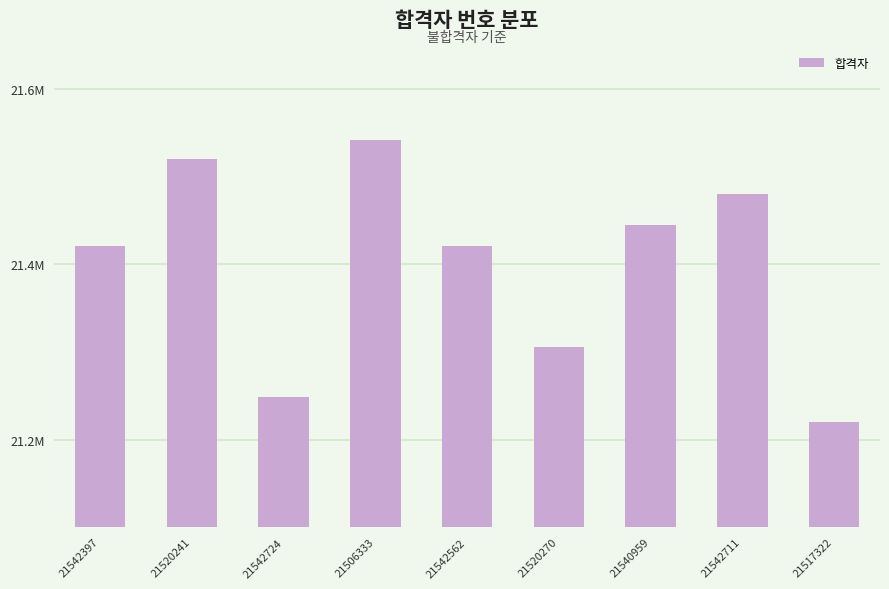

What is the difference between the values at 21540959 and 21517322?

224022